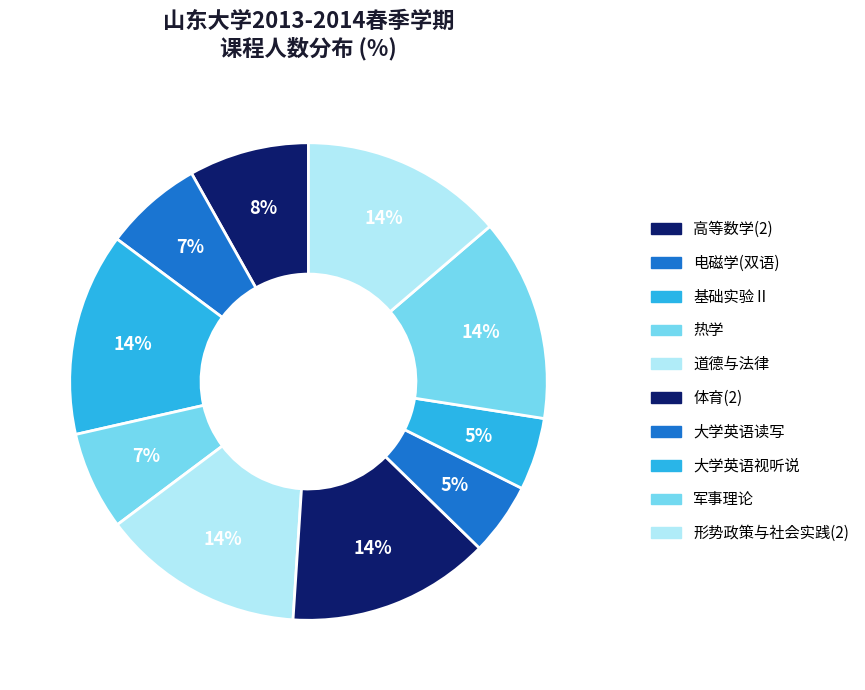

Rank the categories by value from highest to lowest.

基础实验Ⅱ, 道德与法律, 体育(2), 军事理论, 形势政策与社会实践(2), 高等数学(2), 电磁学(双语), 热学, 大学英语读写, 大学英语视听说